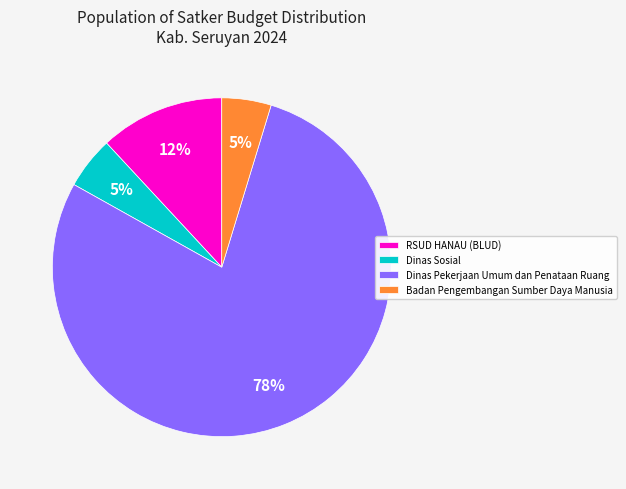

Combined, do Dinas Sosial and RSUD HANAU (BLUD) account for over 50%?

No